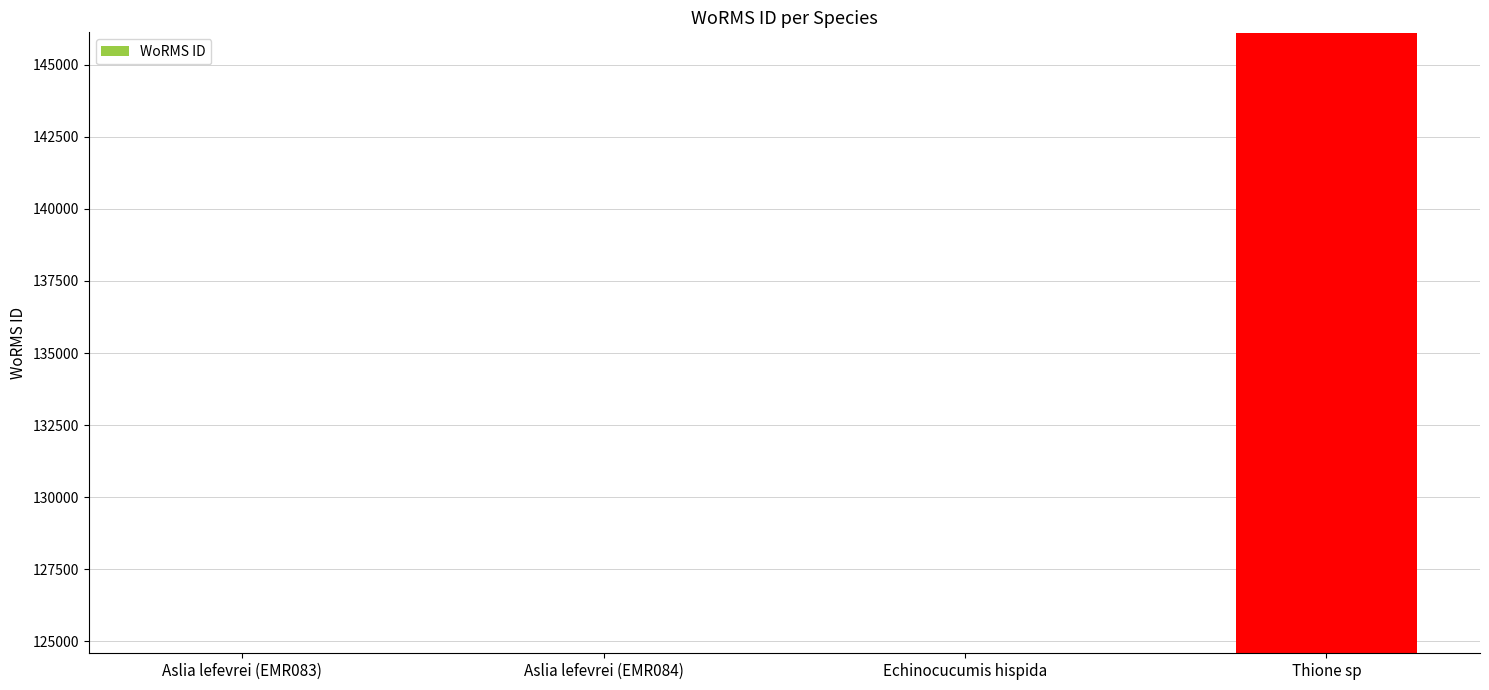

What is the label of the 3rd bar from the right?

Aslia lefevrei (EMR084)